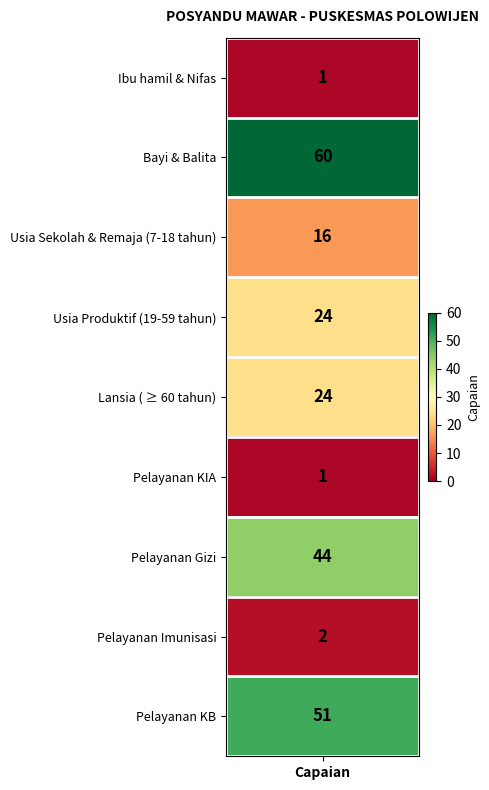

What is the sum of all values?

223